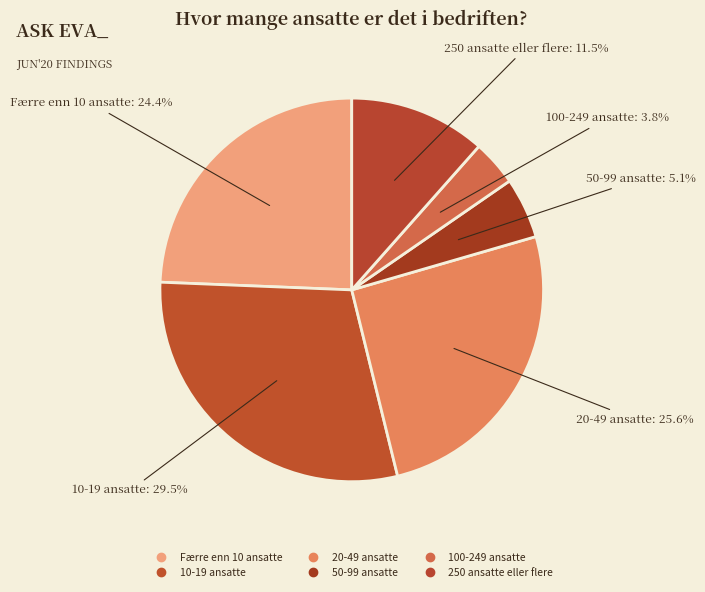

Which category has the smallest portion of the pie?

100-249 ansatte